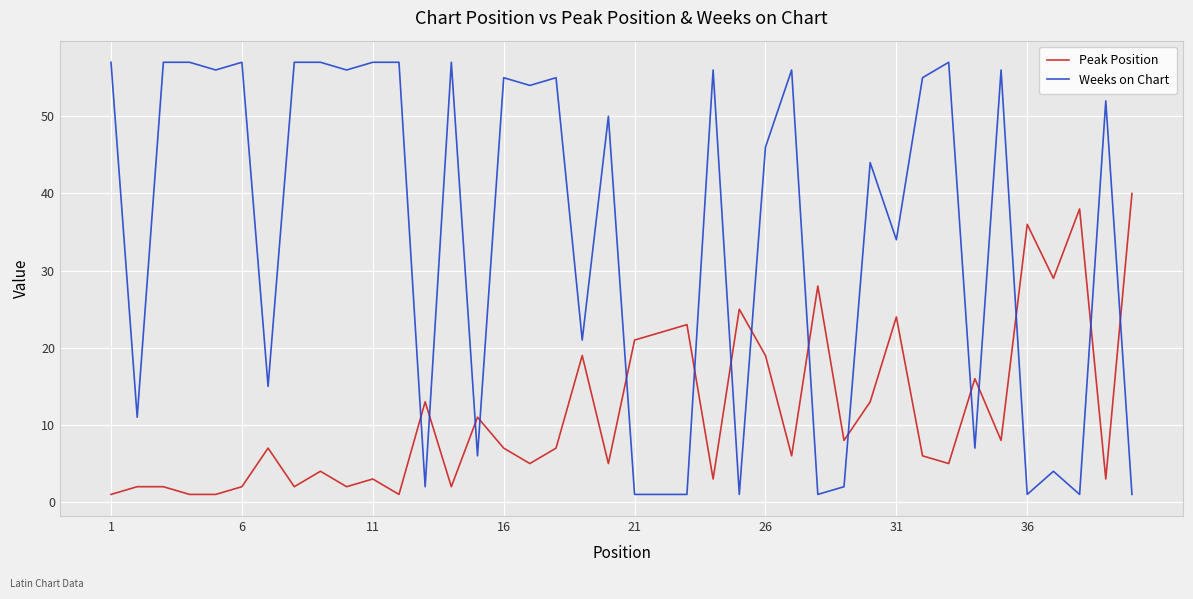

Which series has the largest total across all categories?

Weeks on Chart